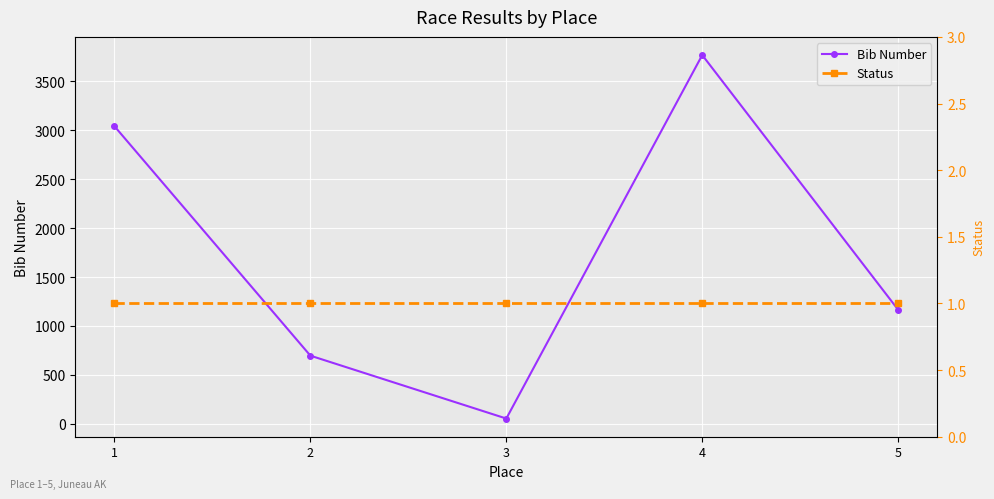

True or false: Bib Number and Status cross at least once.

False